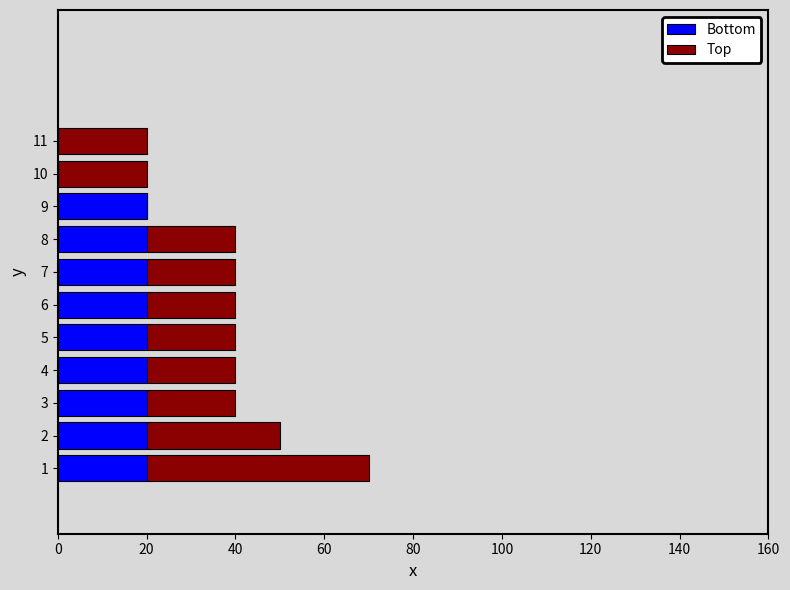

What is the total value across all series at 6?

40